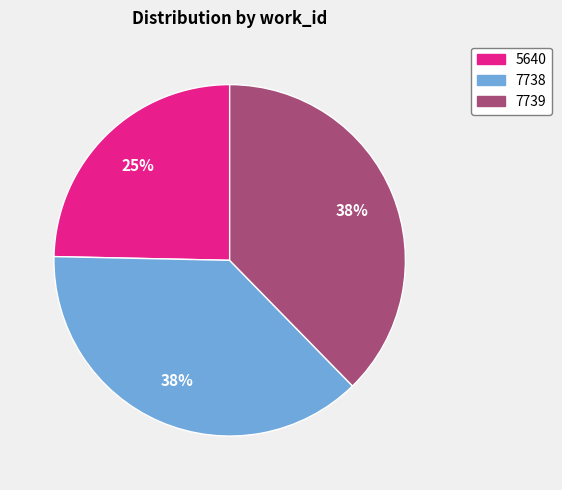

What percentage is the 5640 slice, to the nearest percent?

25%